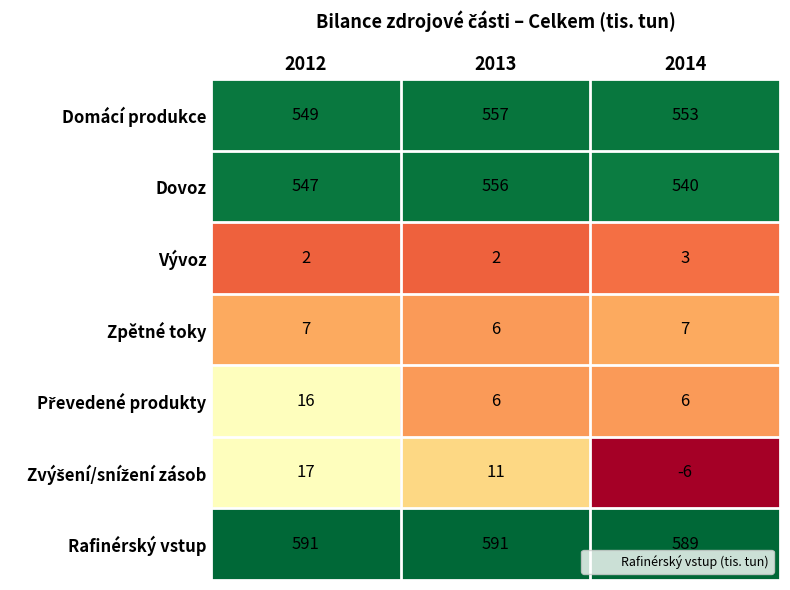

What is the maximum value shown in the chart?

591